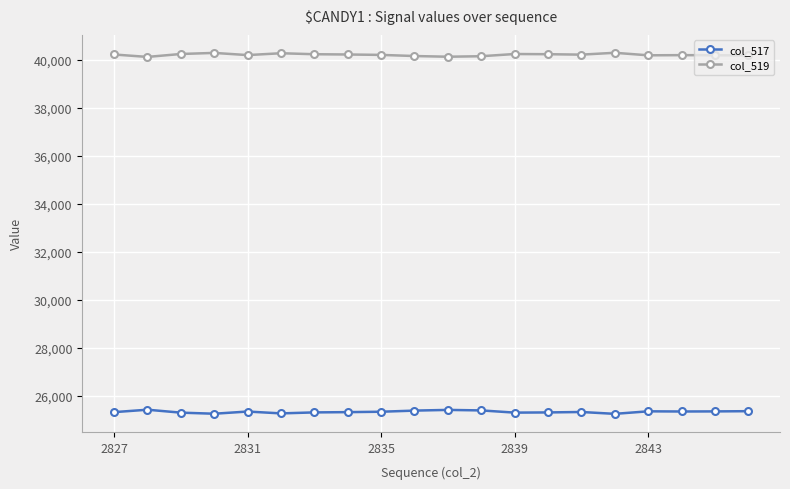

True or false: col_517 and col_519 intersect in this chart.

False